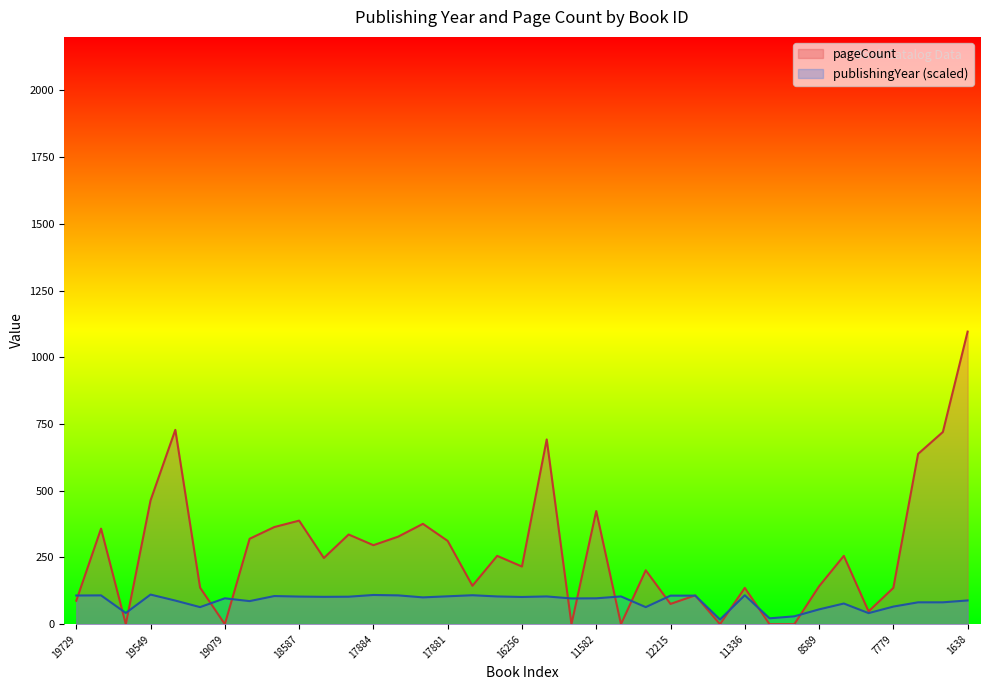

What is the label of the 3rd point from the left?

19563